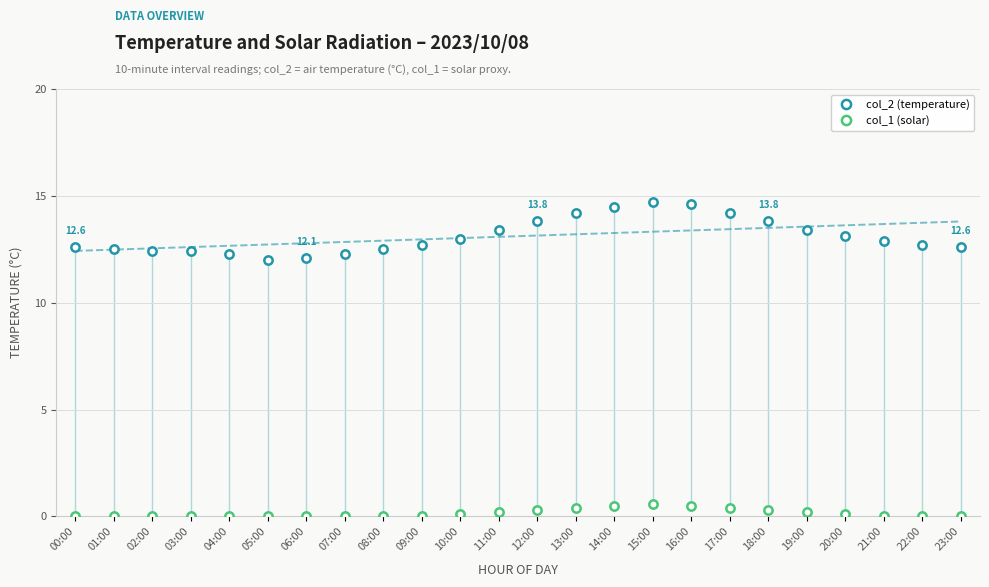

At which category does col_1 (solar) reach its first local peak?

15:00